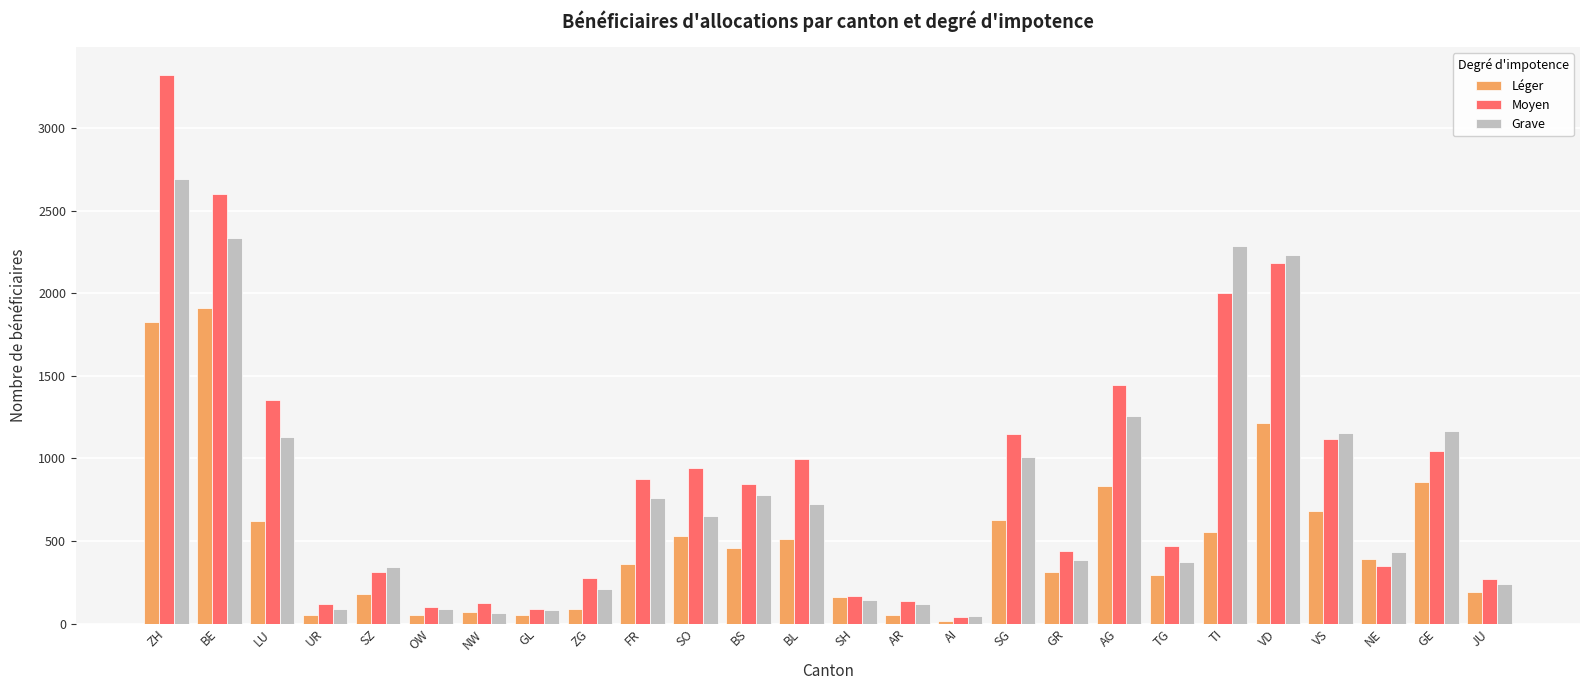

True or false: Moyen has a value of 313 at TG.

False